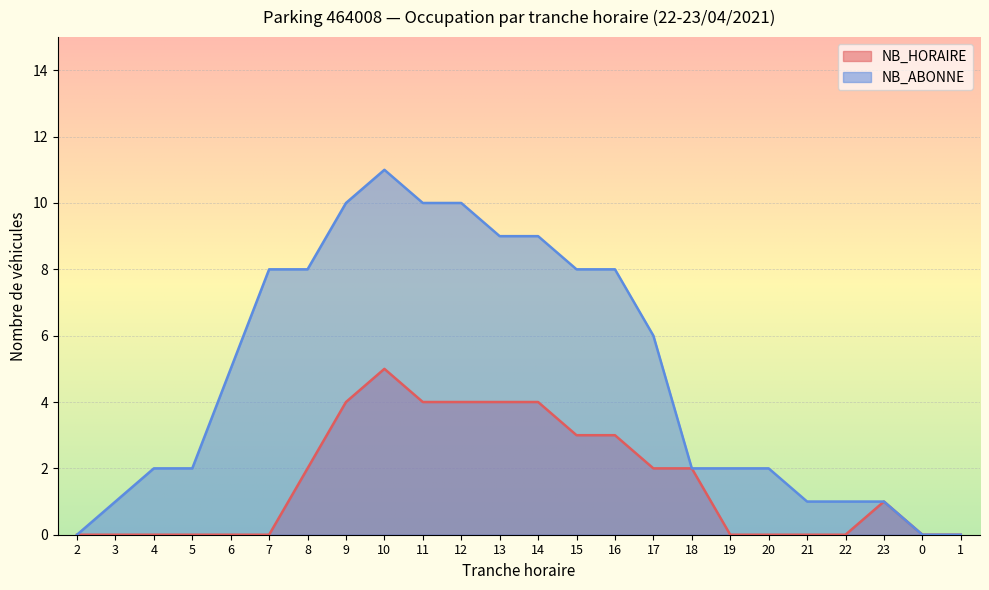

How many values in the NB_ABONNE series are below 5?

12